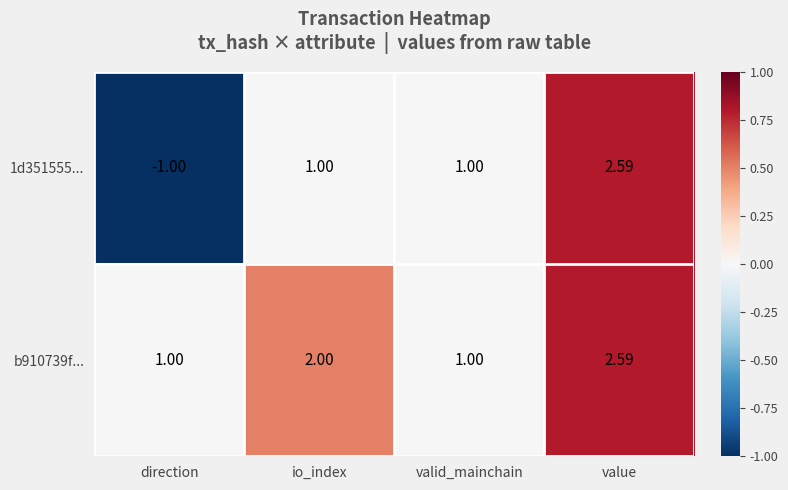

Which category has the lowest value across all series?

direction